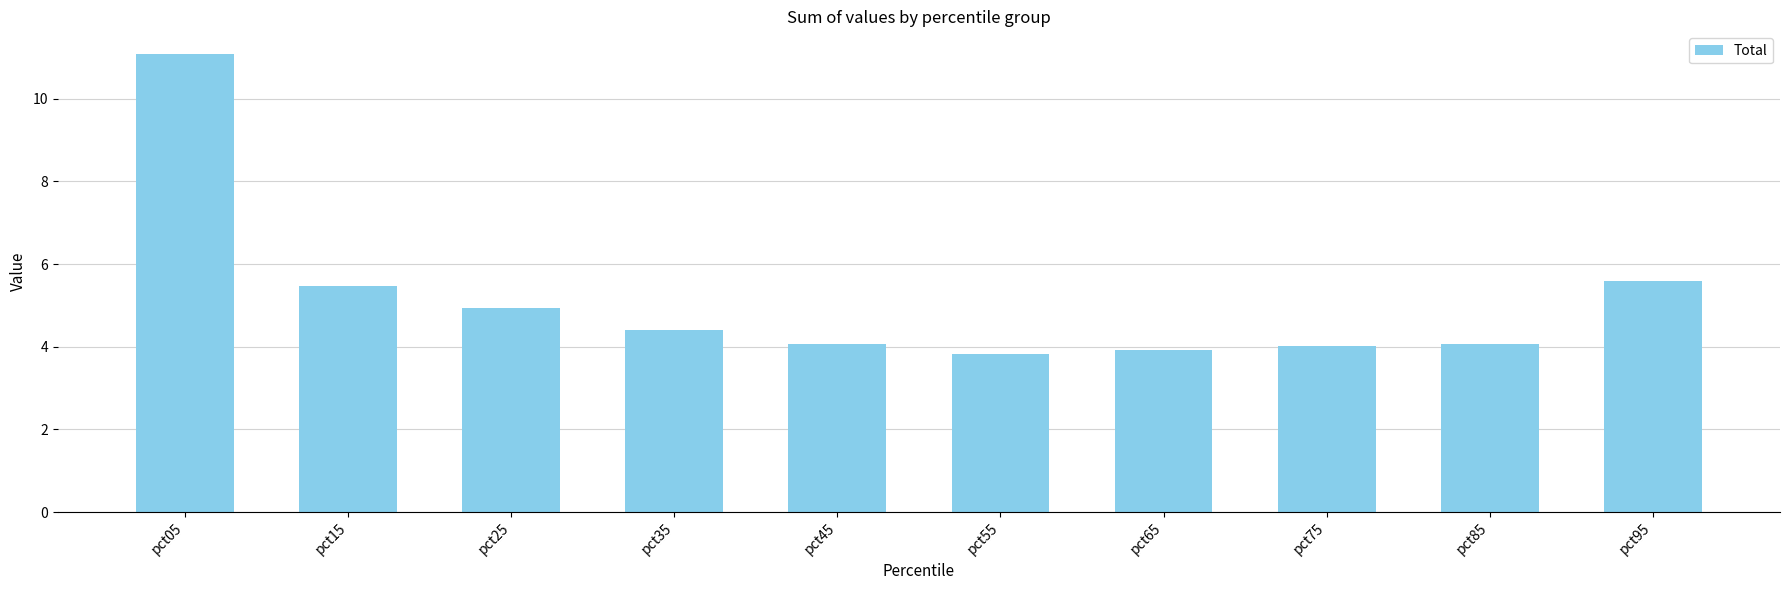

What is the average value?

5.1